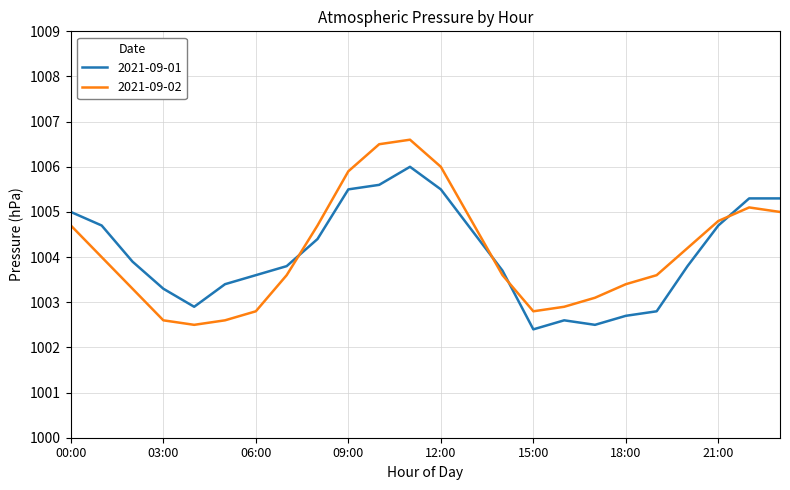

Reading left to right, what are all the values shown in this chart?

2021-09-01: 1005.0	1004.7	1003.9	1003.3	1002.9	1003.4	1003.6	1003.8	1004.4	1005.5	1005.6	1006.0	1005.5	1004.6	1003.7	1002.4	1002.6	1002.5	1002.7	1002.8	1003.8	1004.7	1005.3	1005.3
2021-09-02: 1004.7	1004.0	1003.3	1002.6	1002.5	1002.6	1002.8	1003.6	1004.7	1005.9	1006.5	1006.6	1006.0	1004.8	1003.6	1002.8	1002.9	1003.1	1003.4	1003.6	1004.2	1004.8	1005.1	1005.0